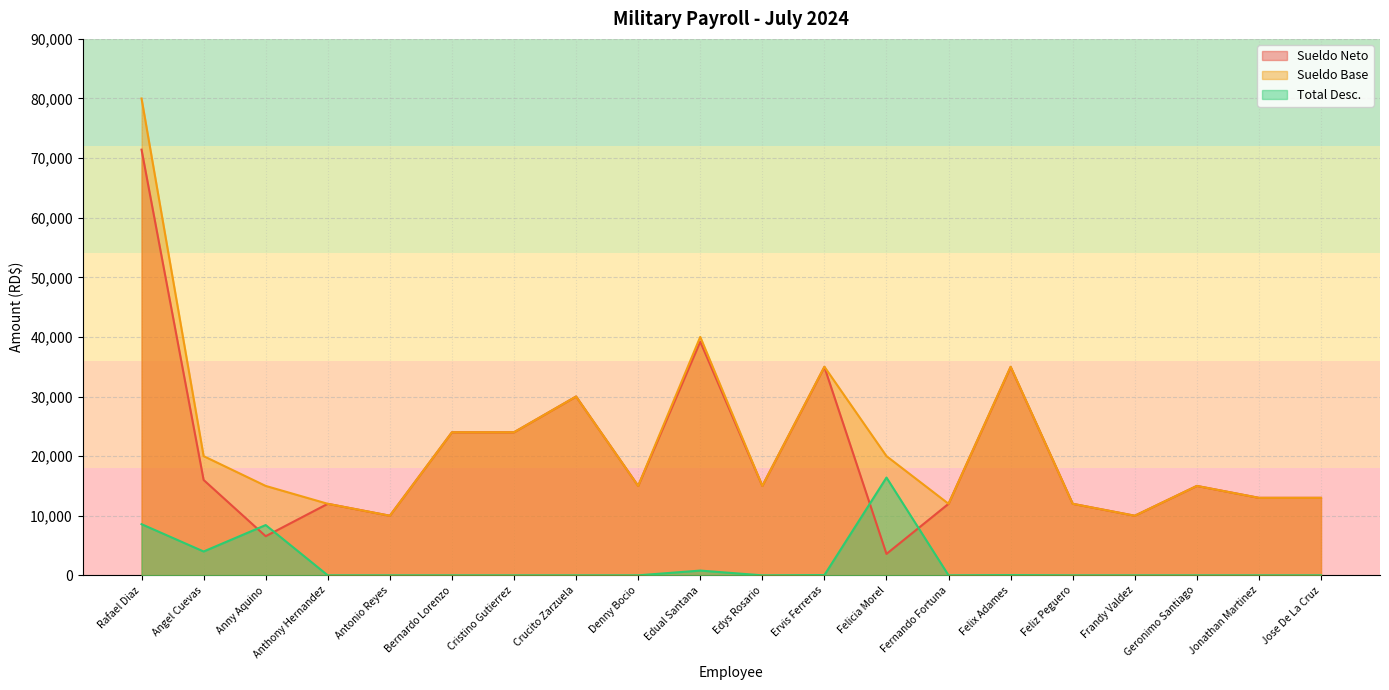

Which series has the largest total across all categories?

Sueldo Base